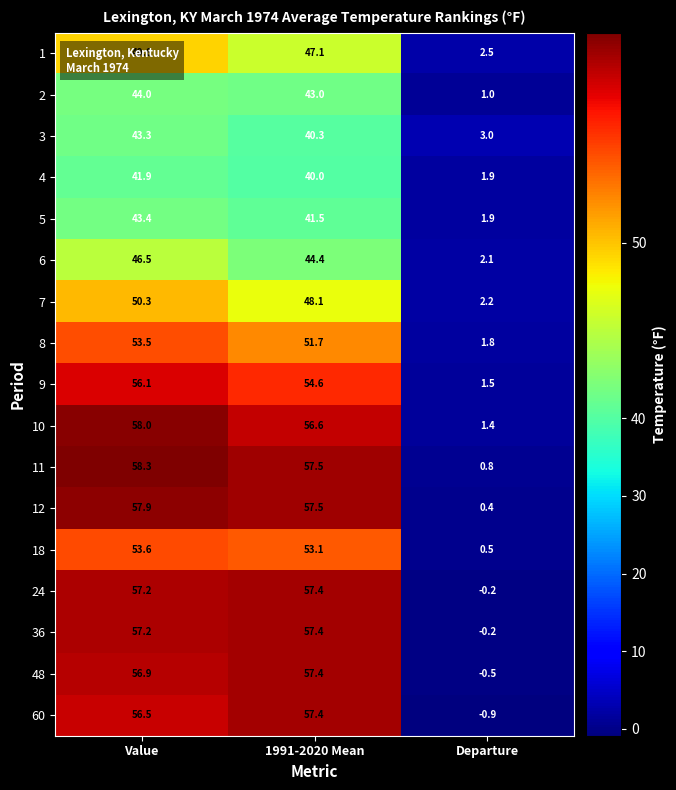

What is the maximum value shown in the chart?

58.3